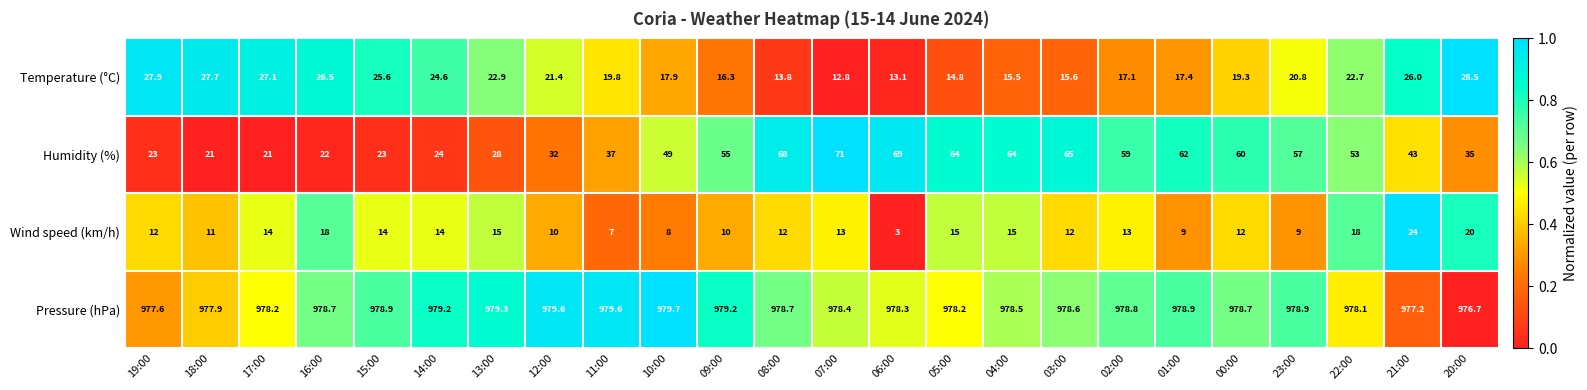

At which category is the sum across all series the highest?

07:00